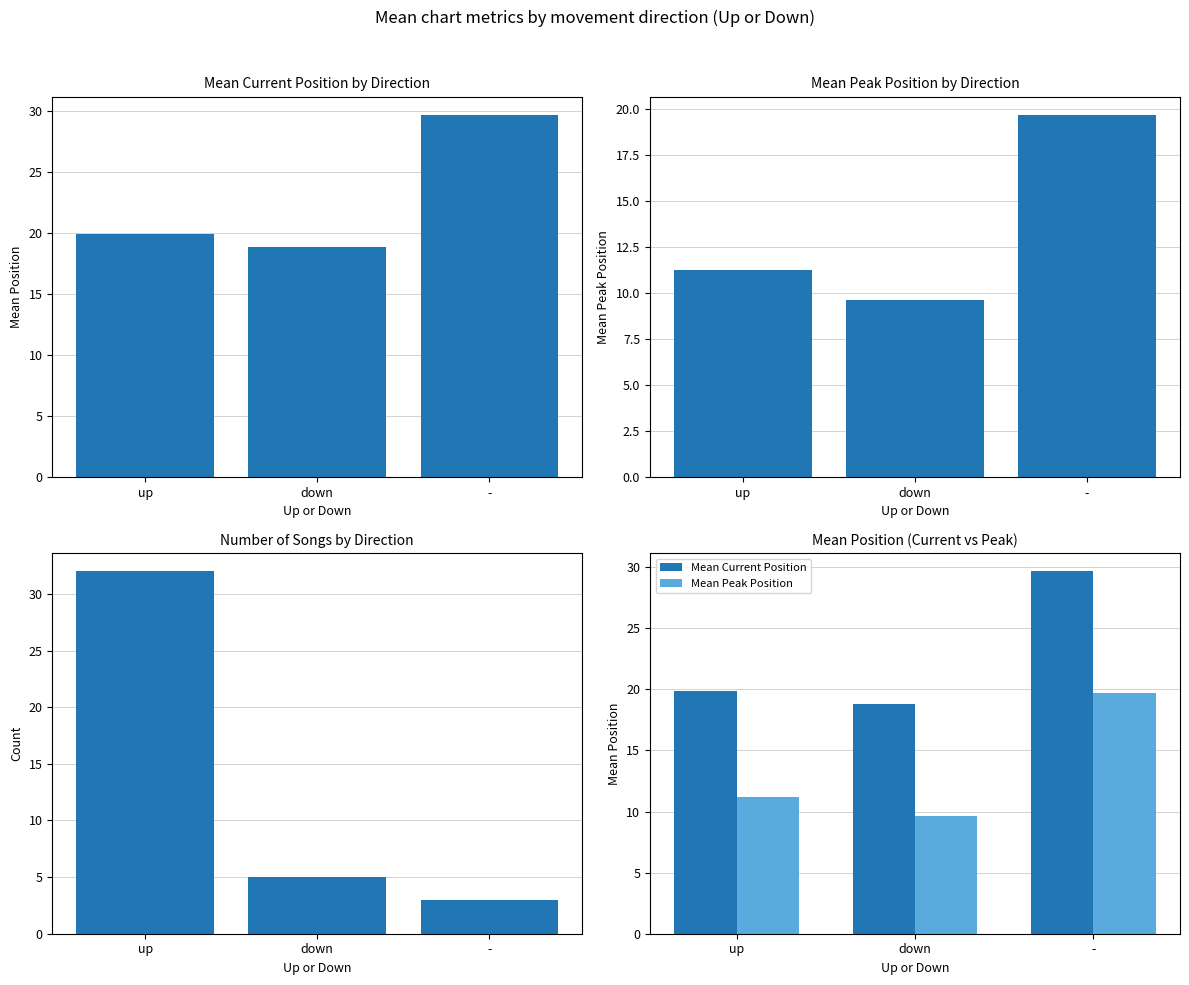

Reading right to left, list all the values displayed in this chart.

Mean Current Position: -=29.7	down=18.8	up=19.9
Mean Peak Position: -=19.7	down=9.6	up=11.2
Song Count: -=3.0	down=5.0	up=32.0